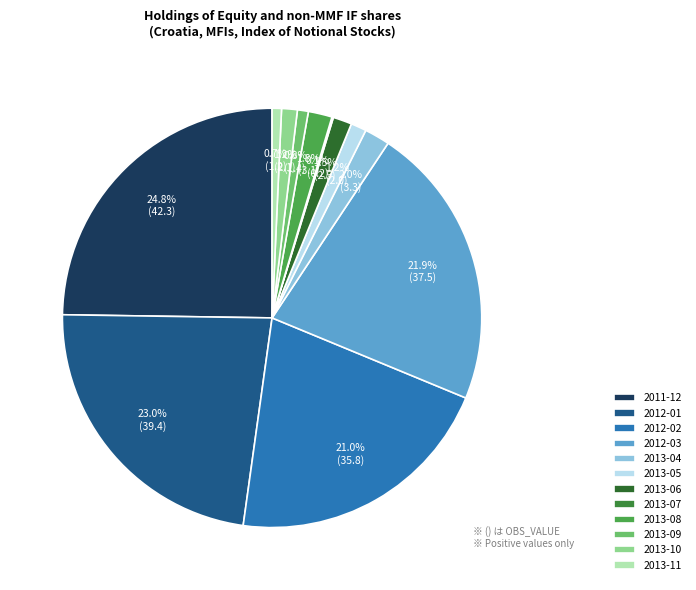

Combined, do 2013-05 and 2013-06 account for over 50%?

No